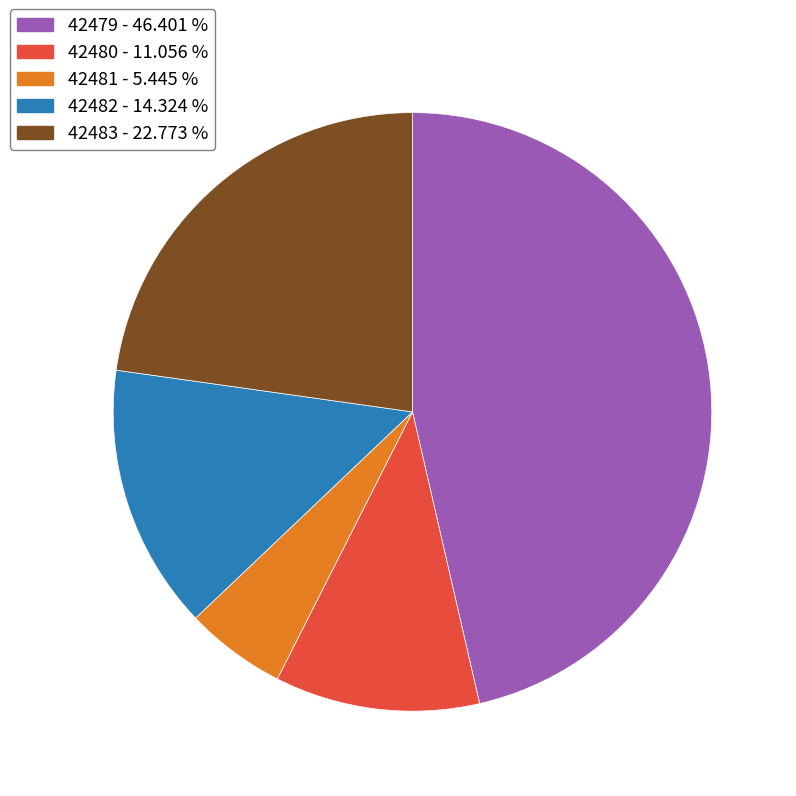

Does 42481 account for over 50% of the chart?

No